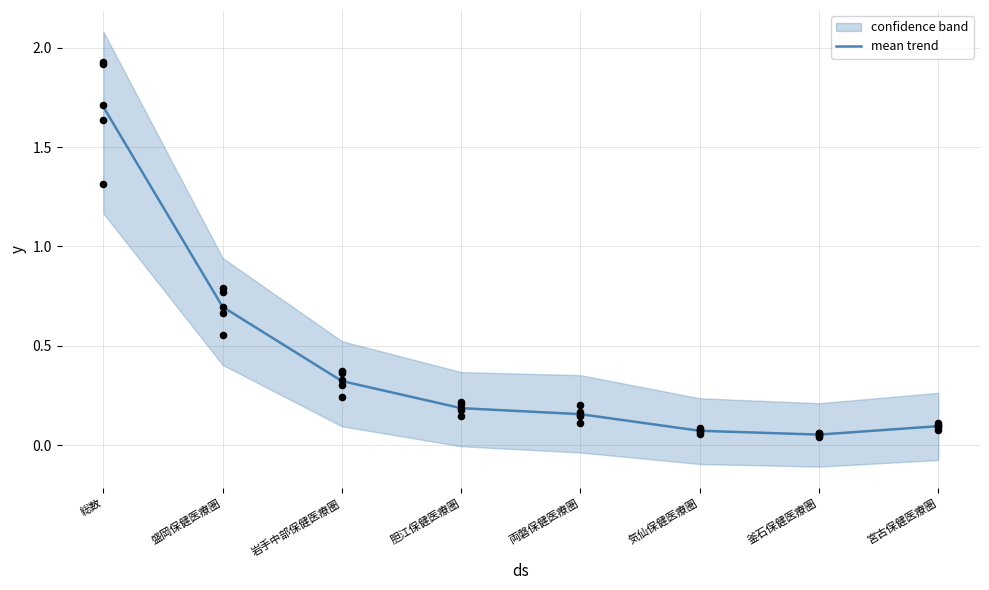

Which has a higher value, 岩手中部保健医療圏 or 宮古保健医療圏?

岩手中部保健医療圏